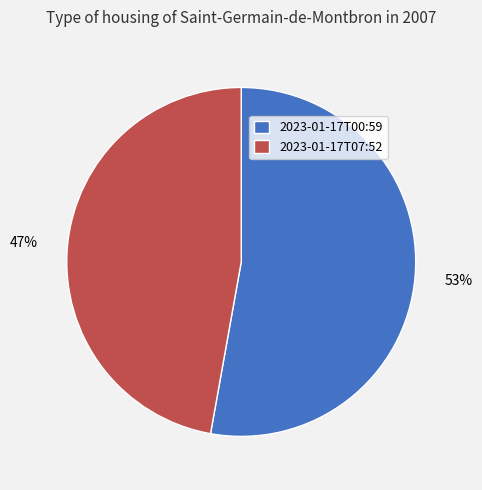

Combined, do 2023-01-17T00:59 and 2023-01-17T07:52 account for over 50%?

Yes